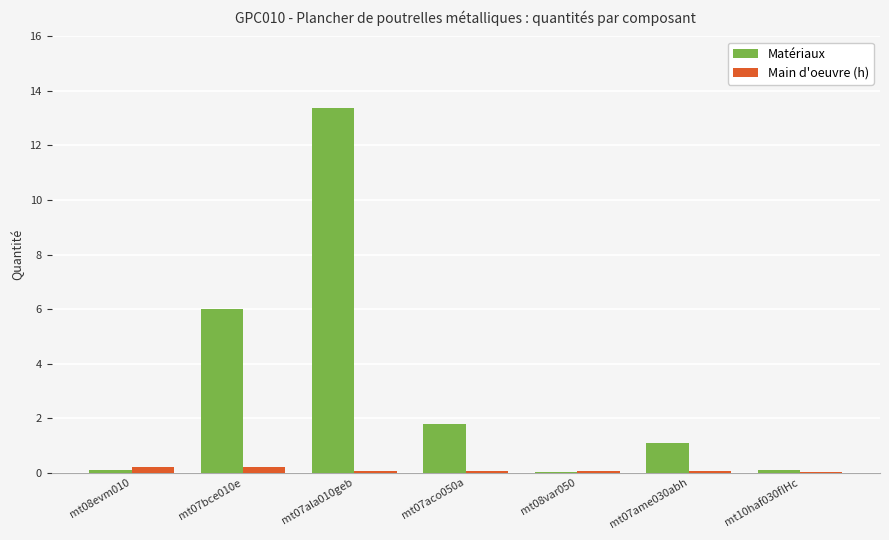

Is it true that Matériaux equals 9.9 at mt07bce010e?

False